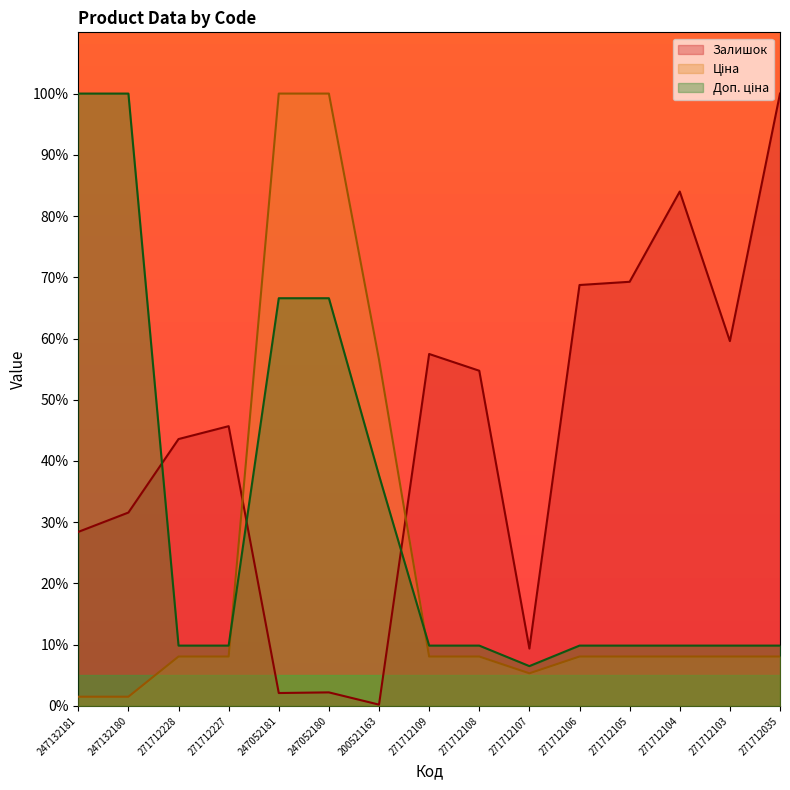

What is the total value across all series at 271712109?

75.4